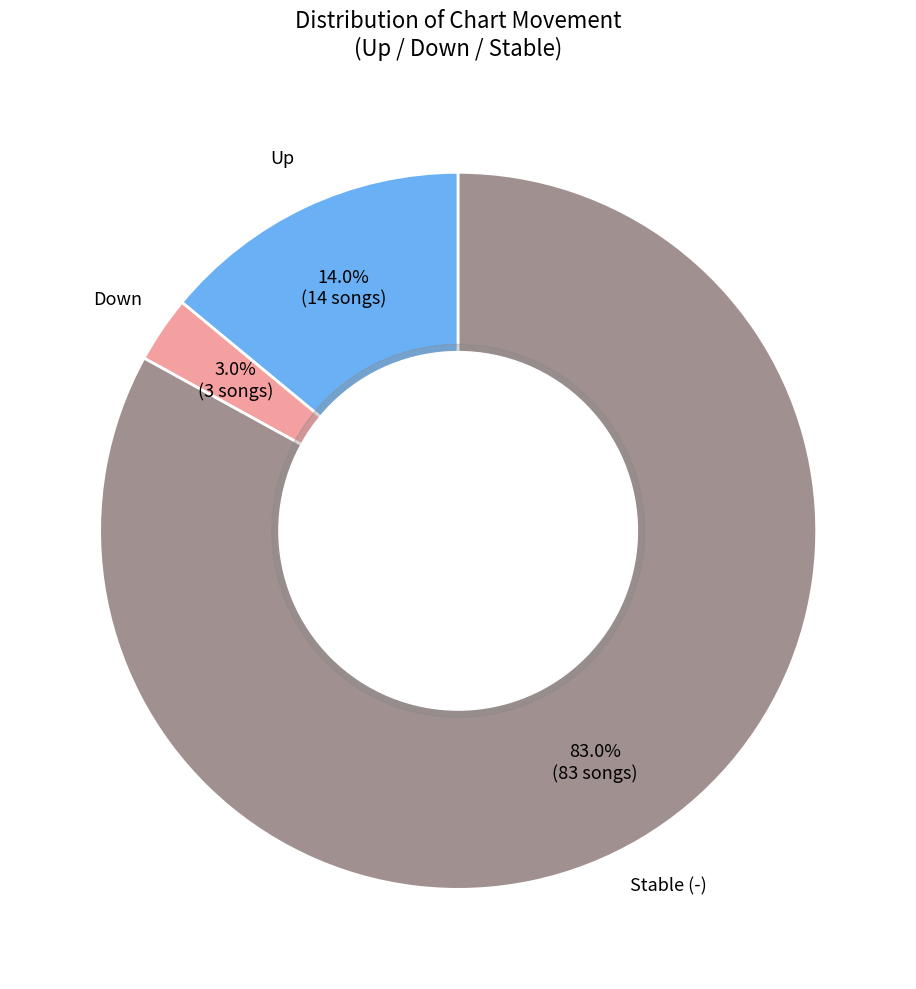

Is there any slice that represents more than half of the pie?

Yes